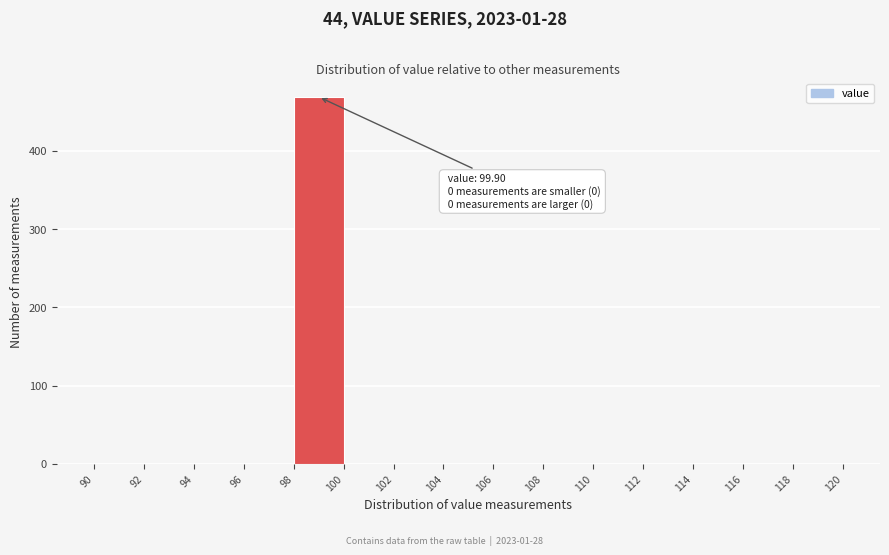

Over which range of the x-axis is the bar tallest?

98 to 100